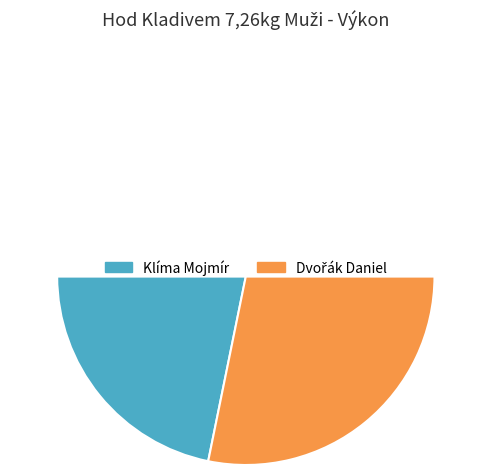

Which has a higher value, Dvořák Daniel or Klíma Mojmír?

Dvořák Daniel